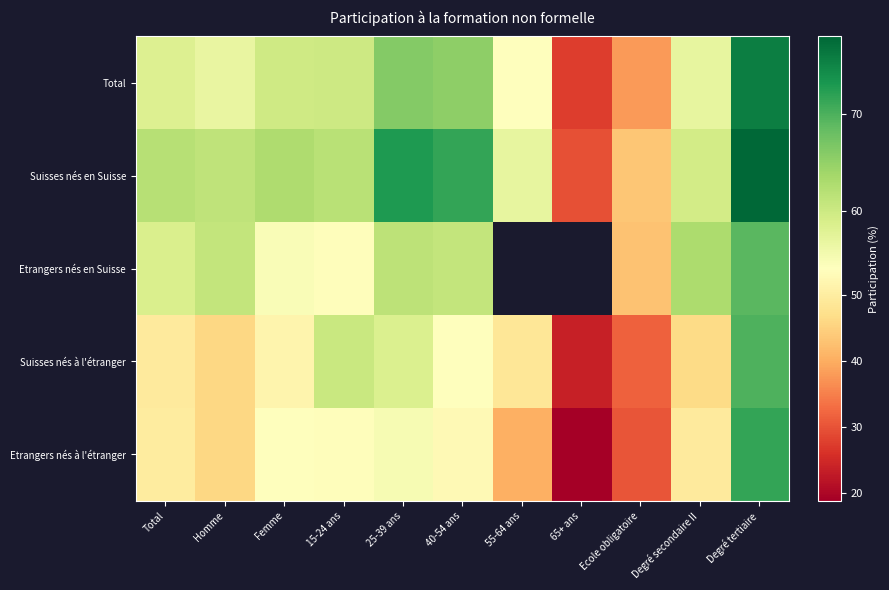

What is the lowest value of the Suisses nés à l'étranger series?

23.7